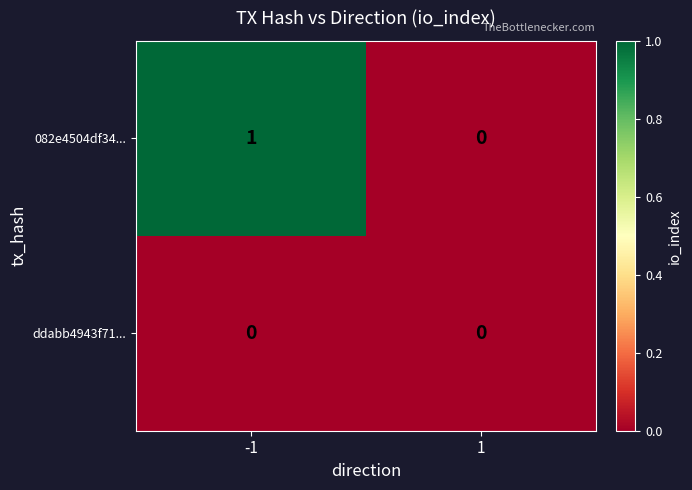

Rank the series at -1 from lowest to highest value.

ddabb4943f71..., 082e4504df34...